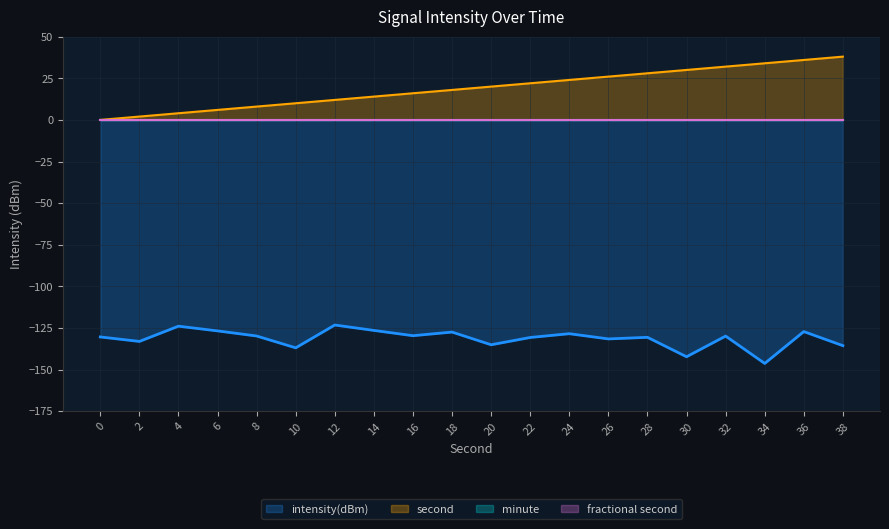

How many interior local valleys does the intensity(dBm) series have?

7